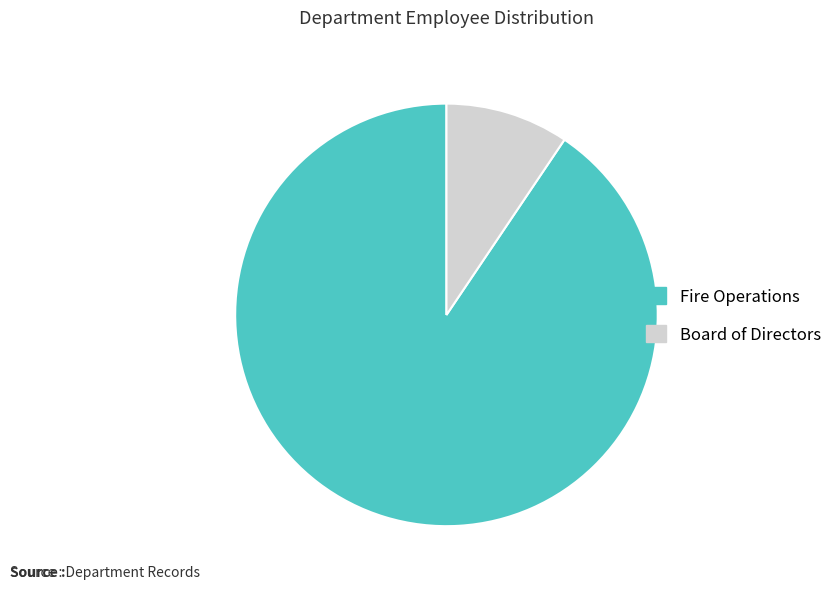

How many segments does this pie chart have?

2